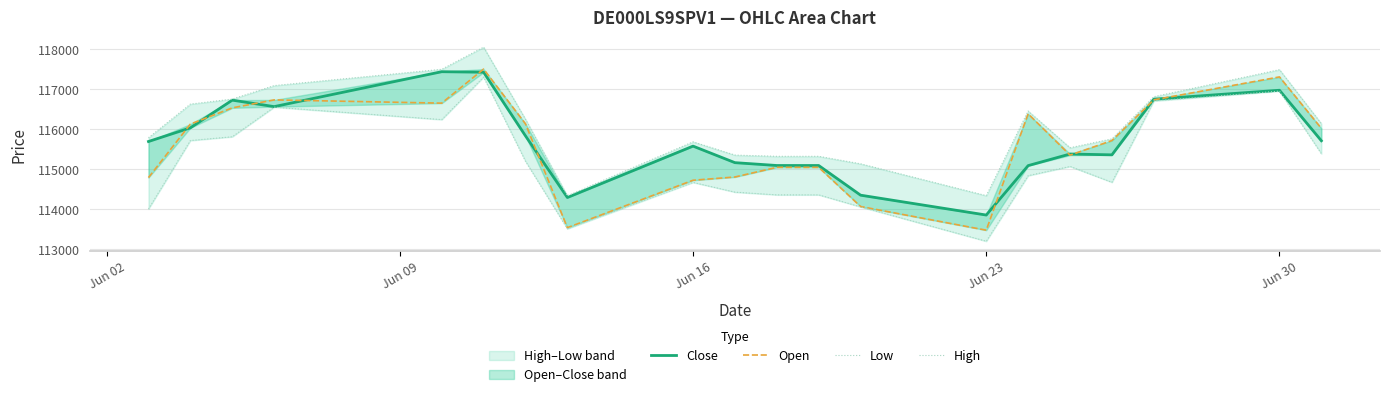

What is the difference between the second highest and second lowest values in the High series?

3155